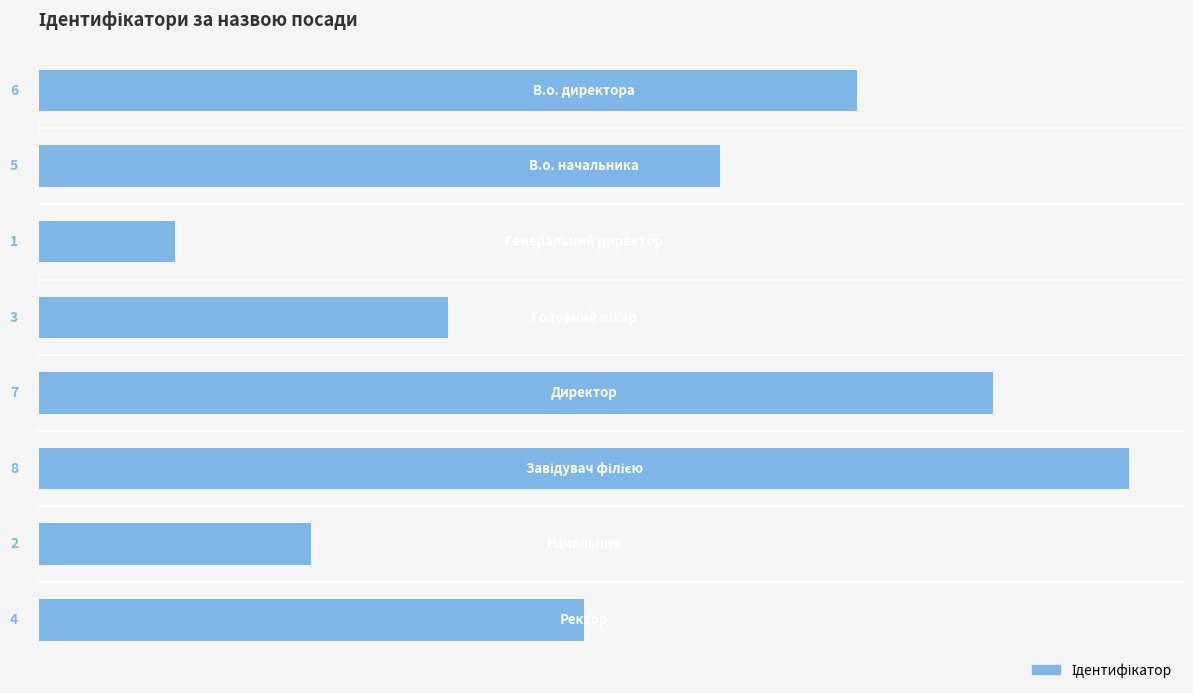

Does the chart contain stacked bars?

No